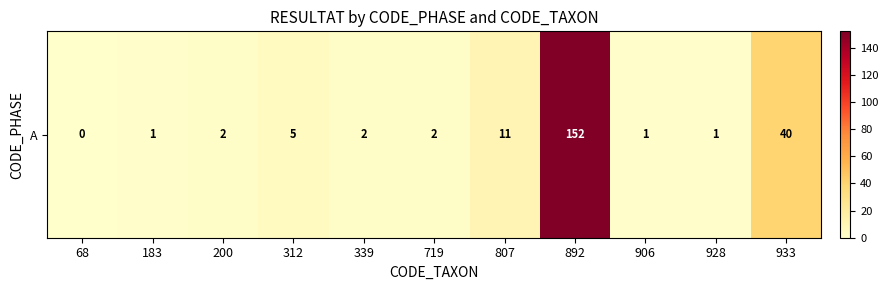

The chart shows a value of 2 at 183. True or false?

False